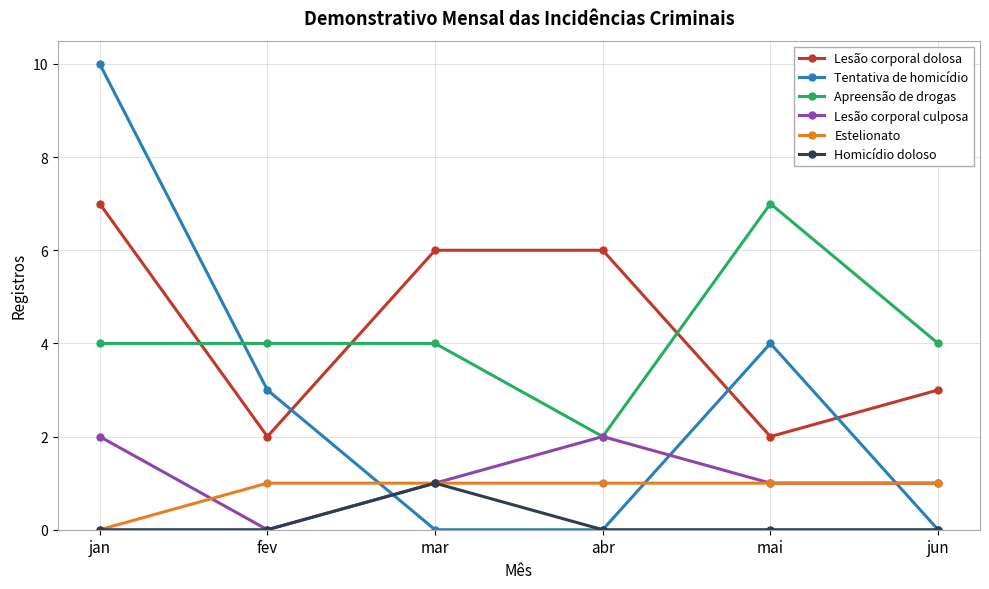

What position from the right is jan?

6